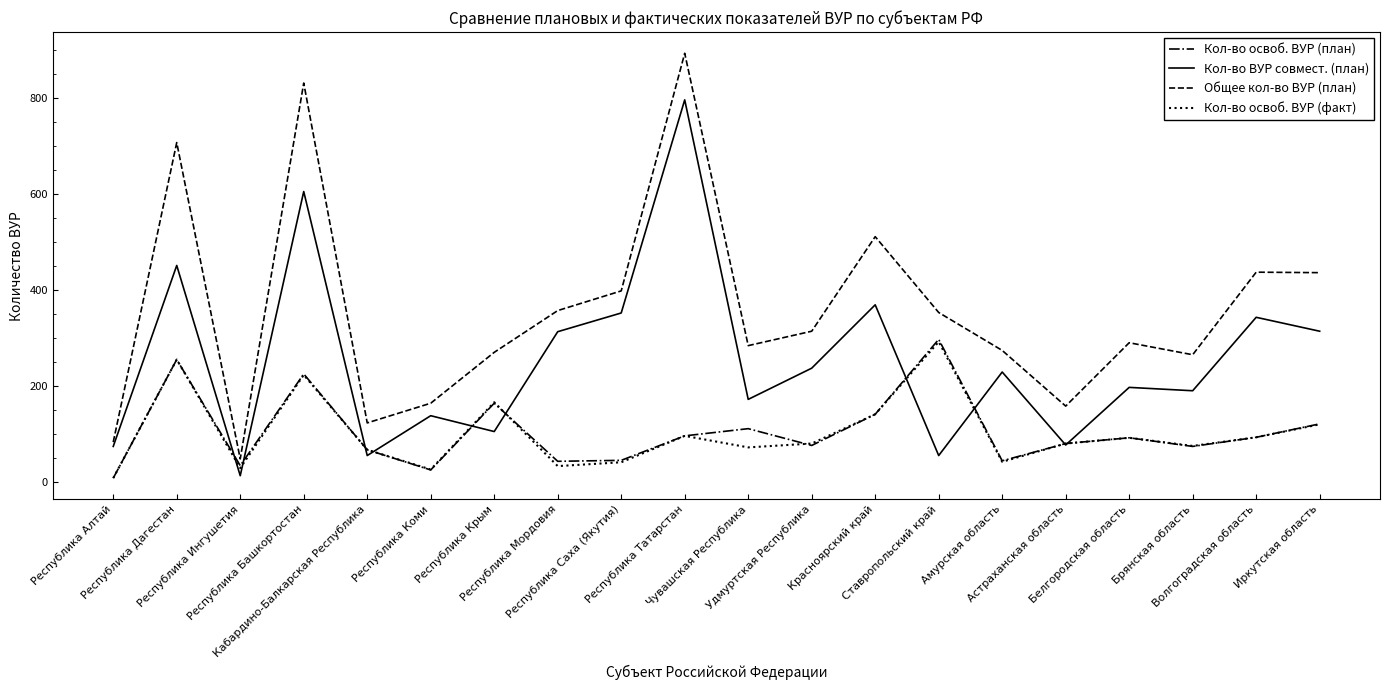

Which series has the largest total across all categories?

Общее кол-во ВУР (план)